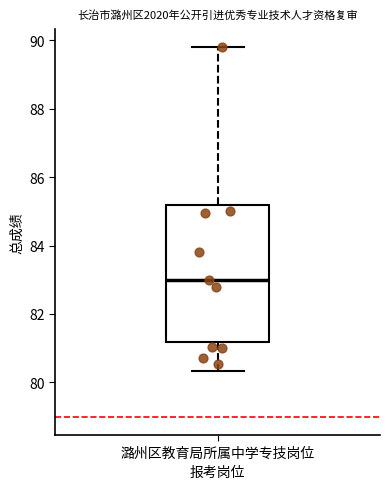

Where does the lower whisker of the box for 潞州区教育局所属中学专技岗位 end on the y-axis? The values are not printed on the chart, so give them approximately, as read against the axis.

80.4